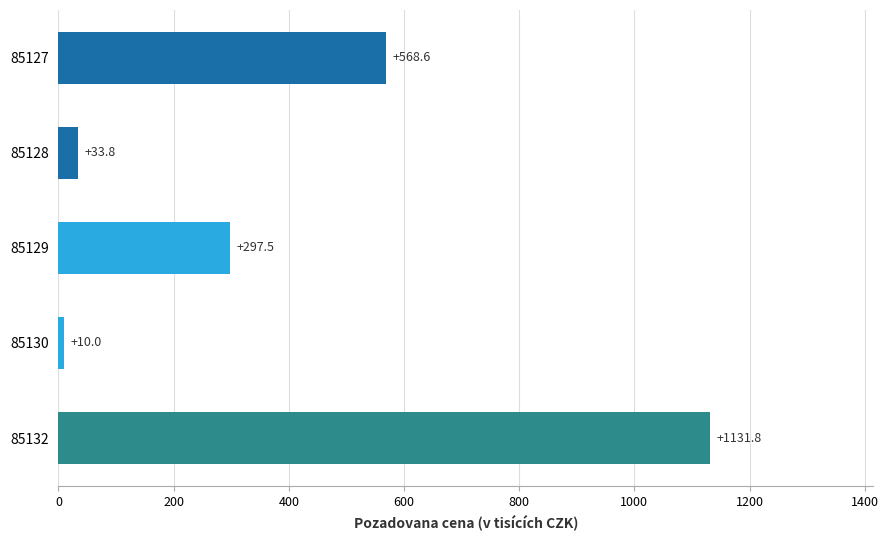

What is the value of the 4th bar from the top?

10.0